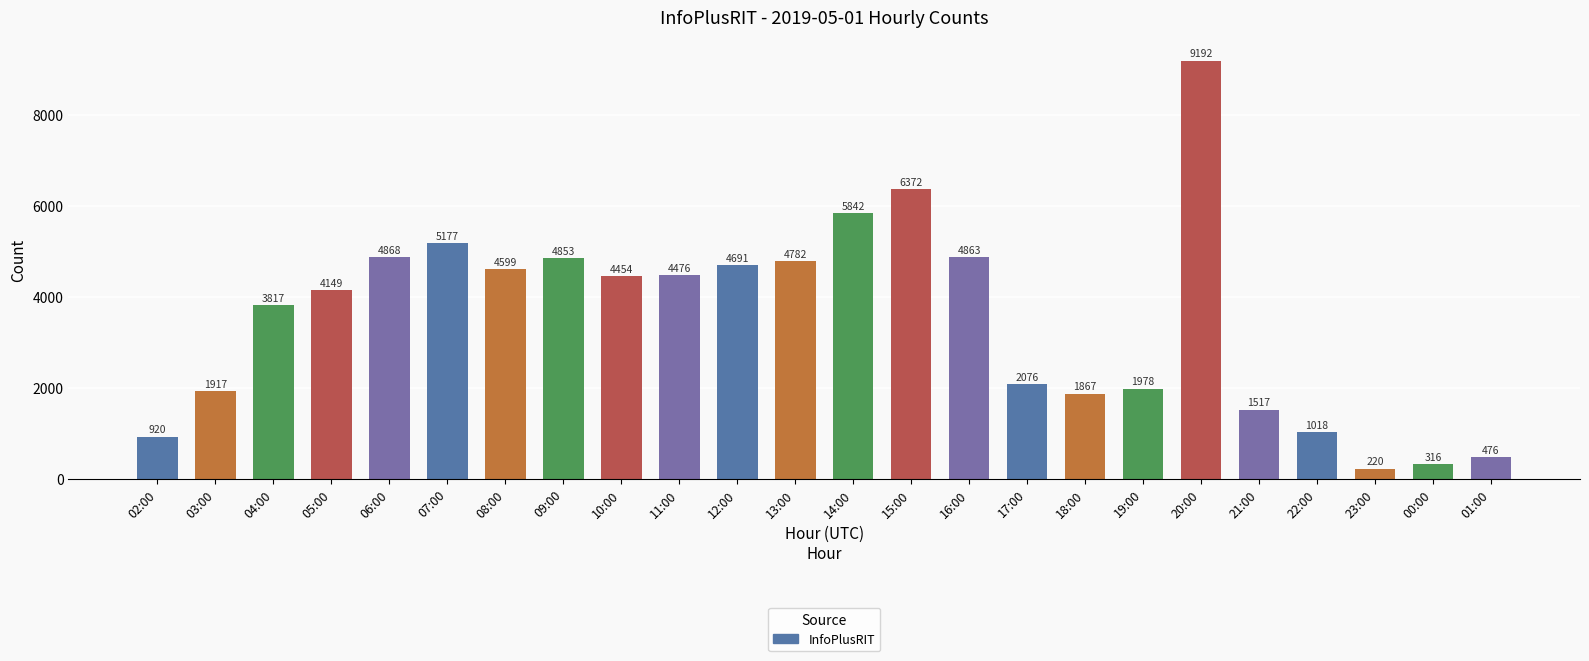

Which label corresponds to the largest value in the chart?

20:00